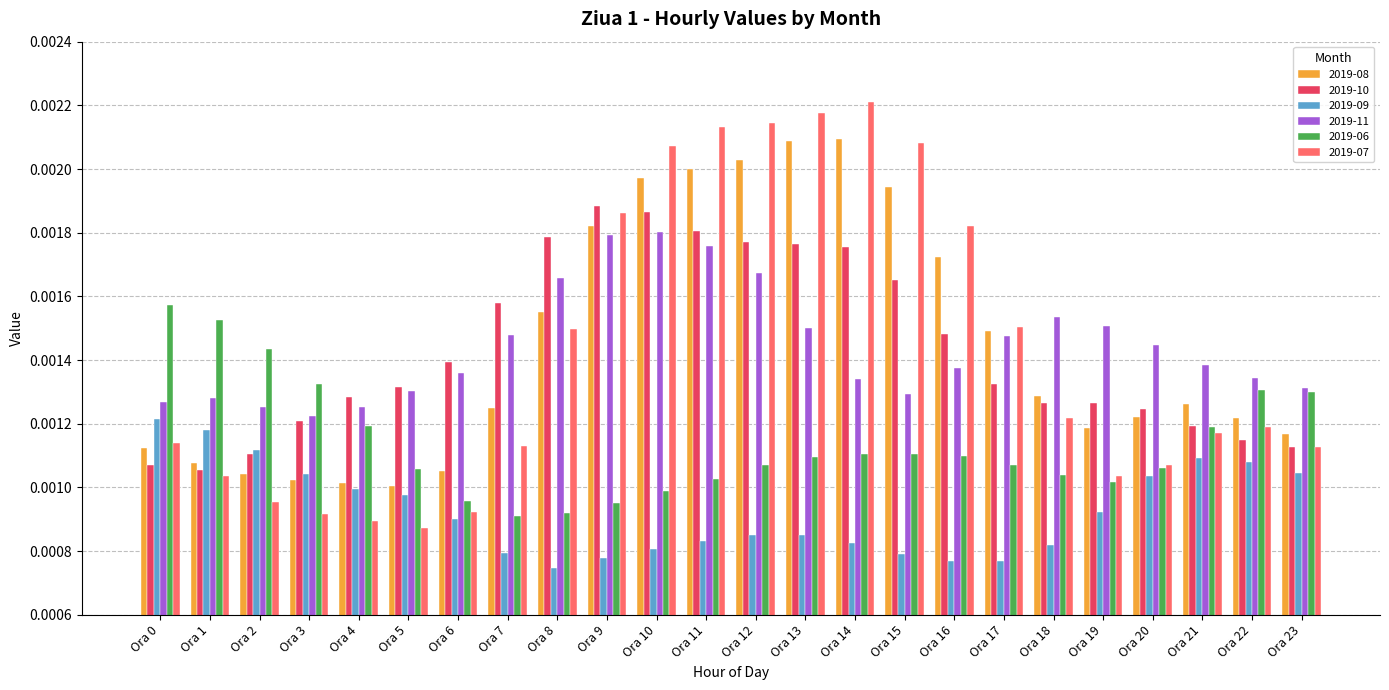

At Ora 13, list the series in order from largest to smallest.

2019-07, 2019-08, 2019-10, 2019-11, 2019-06, 2019-09